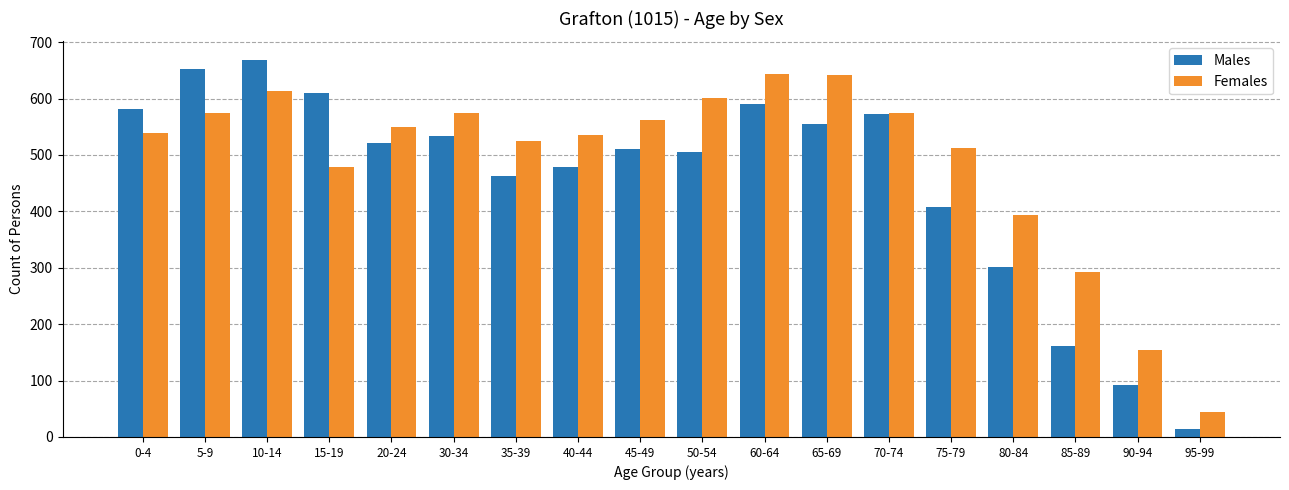

The value of Females at 15-19 is 764. True or false?

False